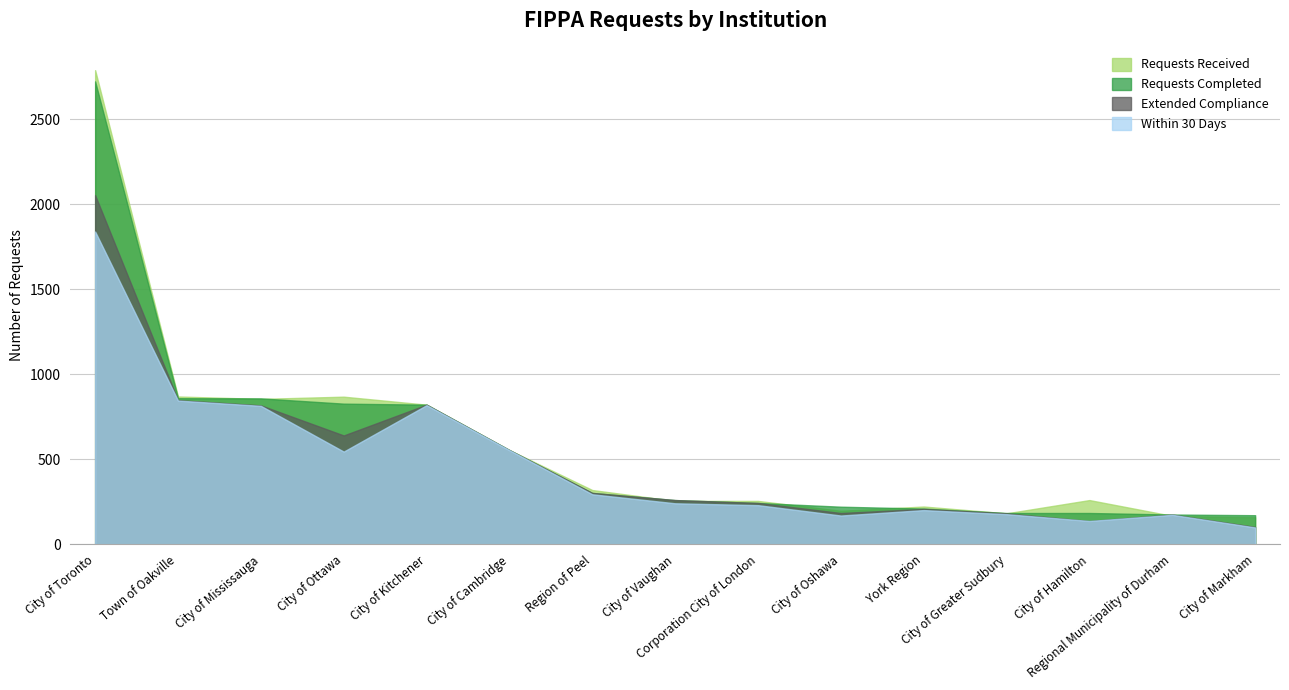

Between City of Hamilton and Regional Municipality of Durham, which series saw the biggest shift?

Requests Received